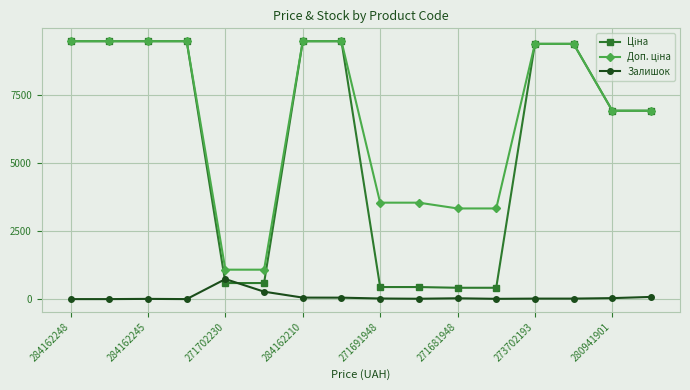

What is the maximum value shown in the chart?

9480.1